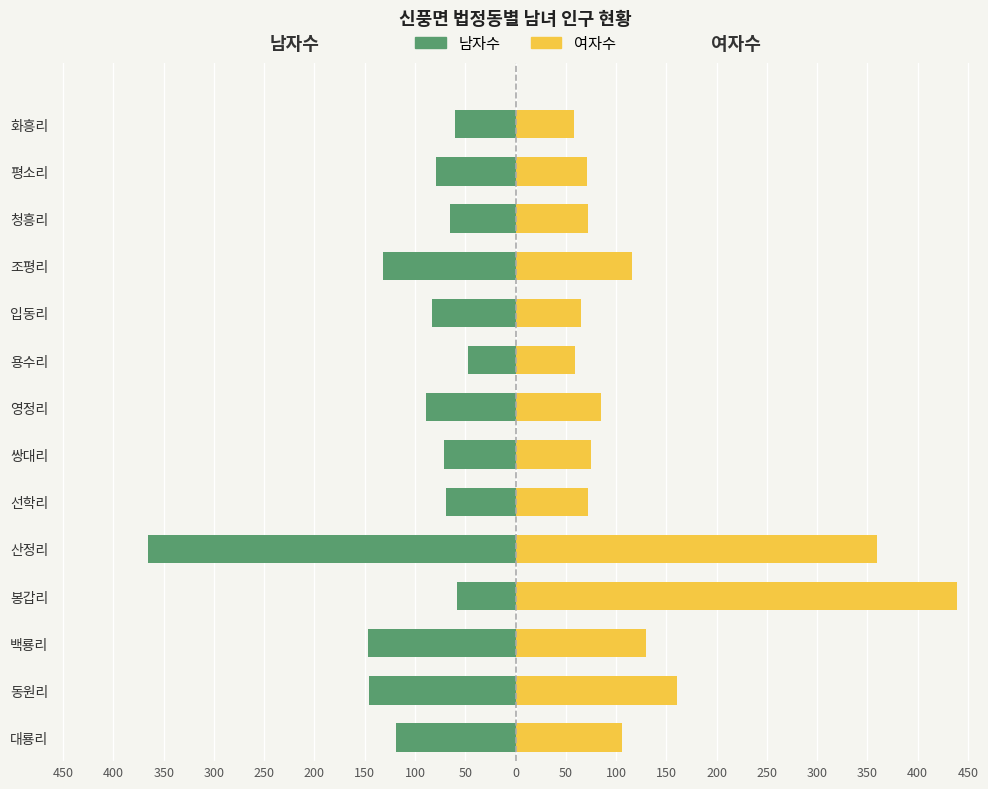

Between 봉갑리 and 조평리, which is larger?

봉갑리